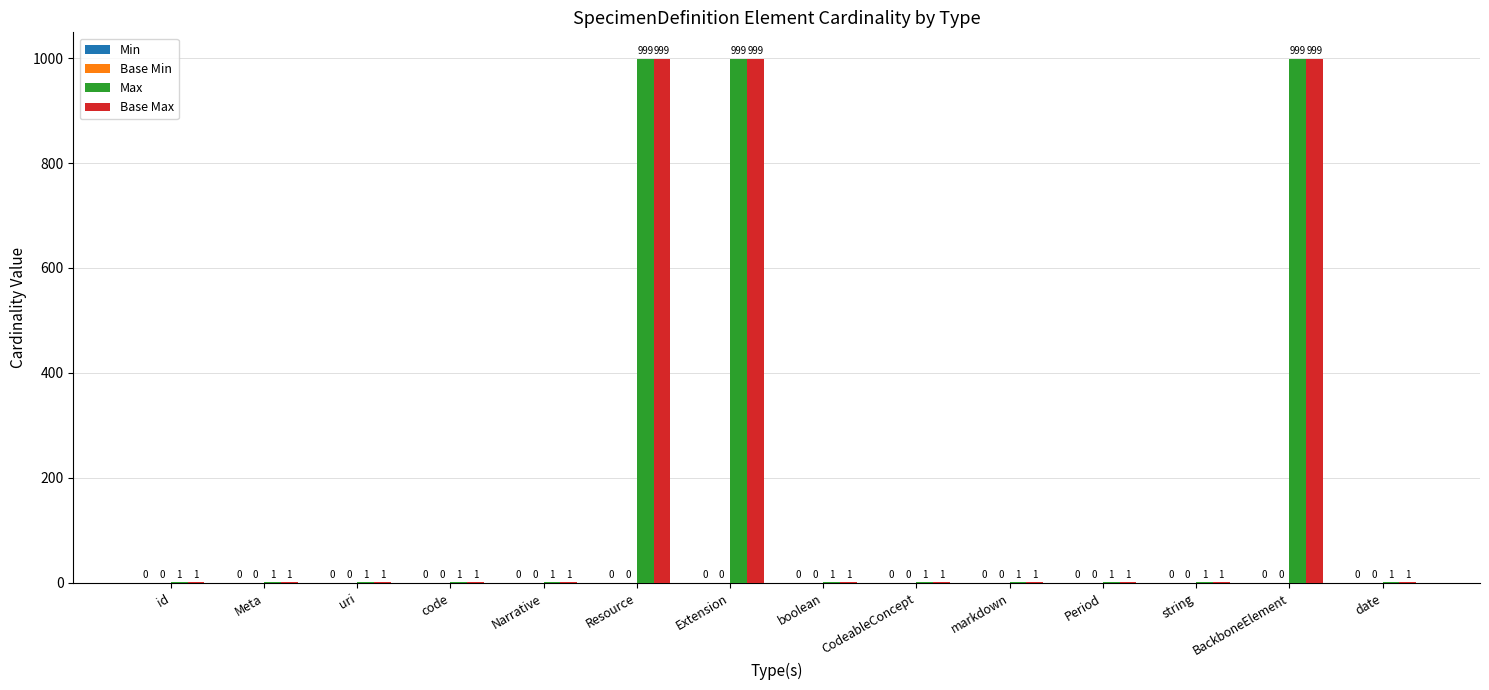

How many categories are shown in the chart?

14